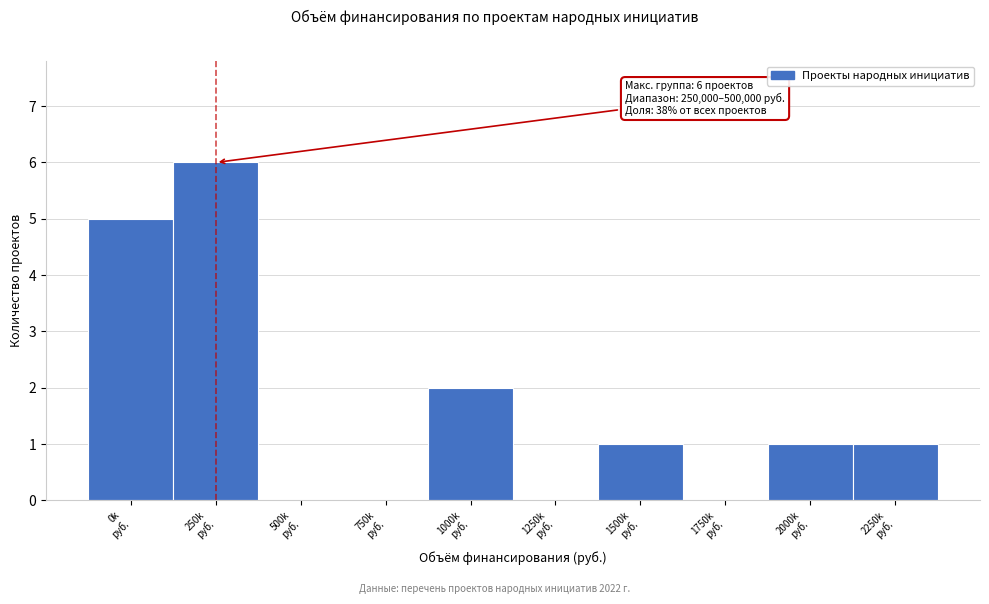

What is the maximum value shown in the chart?

6